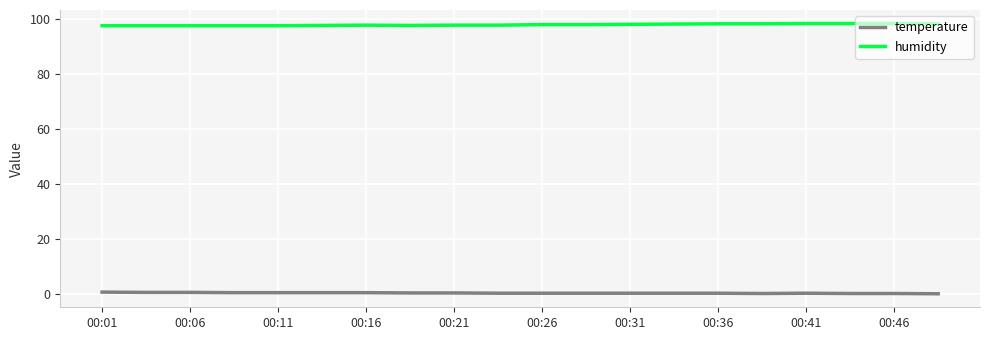

What is the maximum value for humidity?

98.2